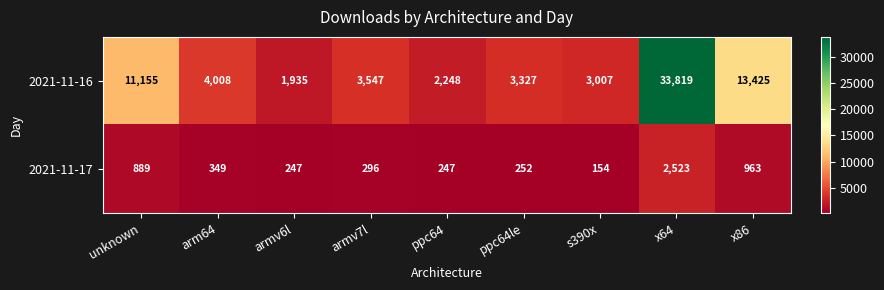

Between armv7l and x64, which series saw the biggest shift?

2021-11-16